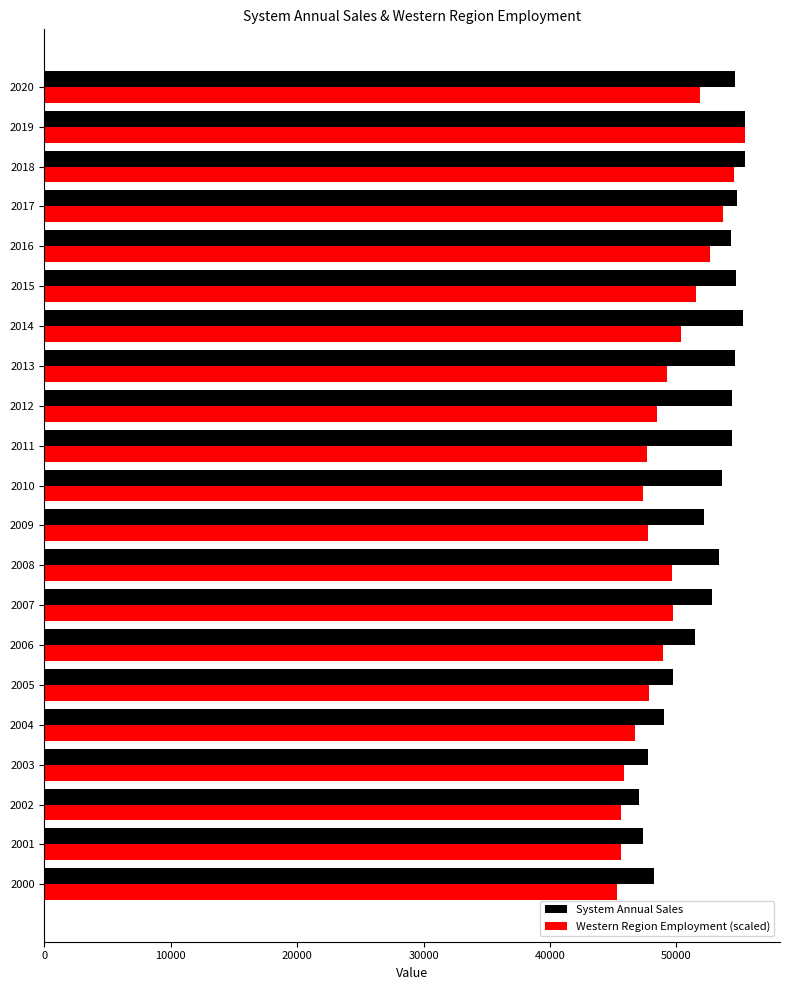

What is the highest value of the Western Region Employment (scaled) series?

55425.5